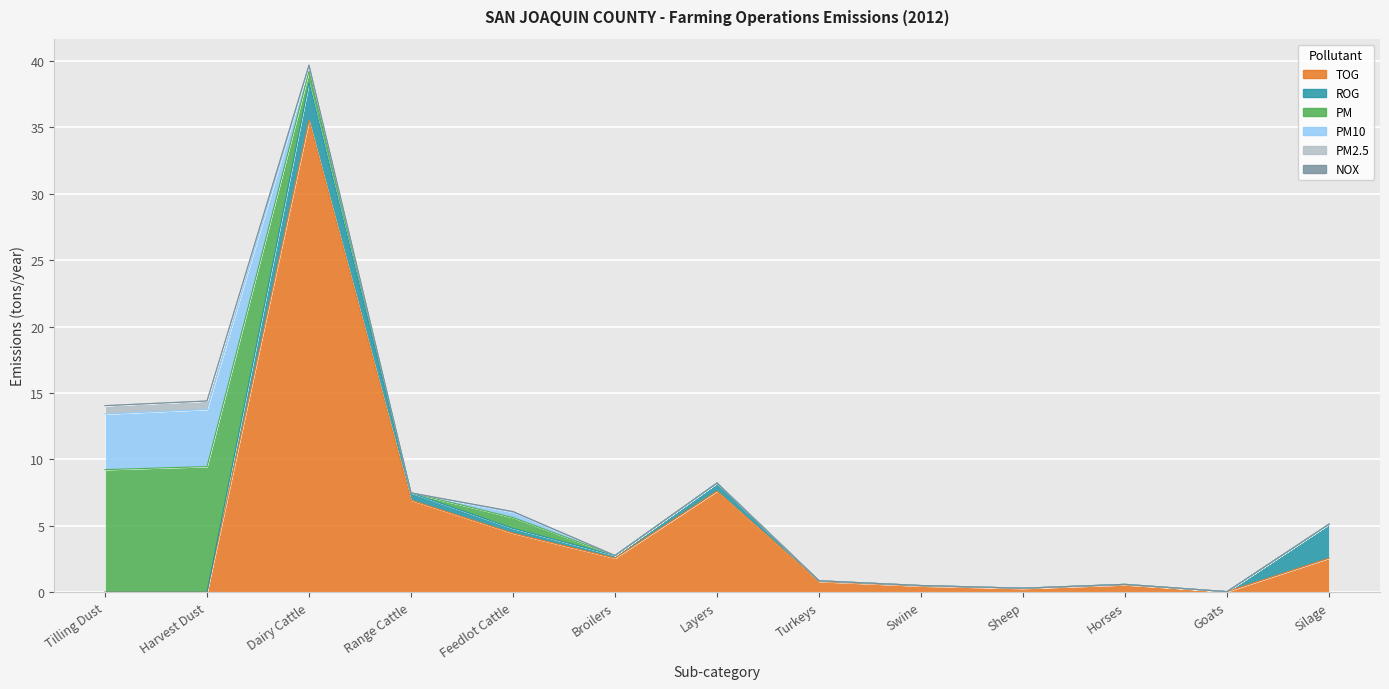

True or false: ROG has more than 0 interior local peaks.

True